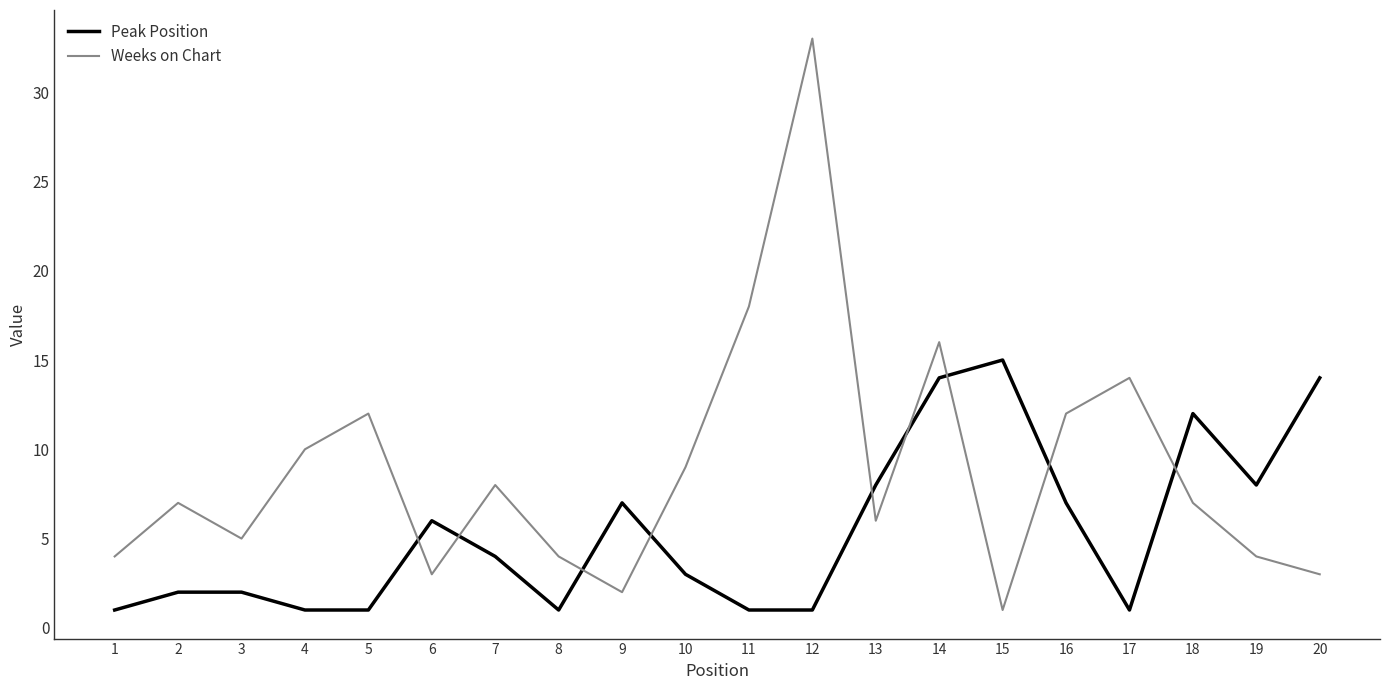

The value of Weeks on Chart at 19 is 4. True or false?

True